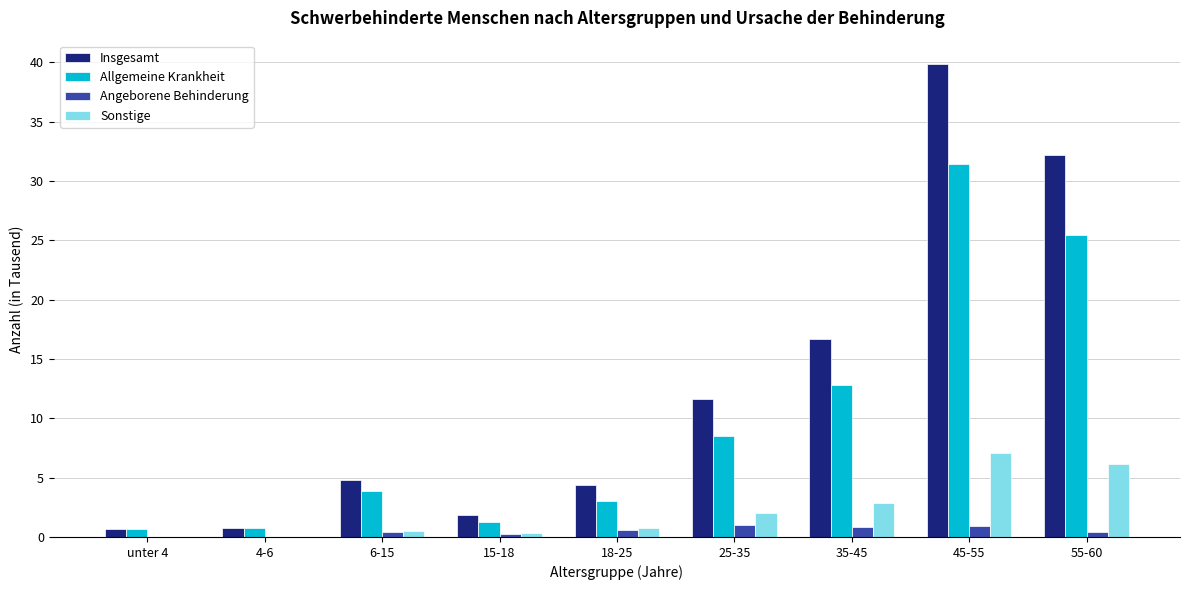

Does the chart contain stacked bars?

No